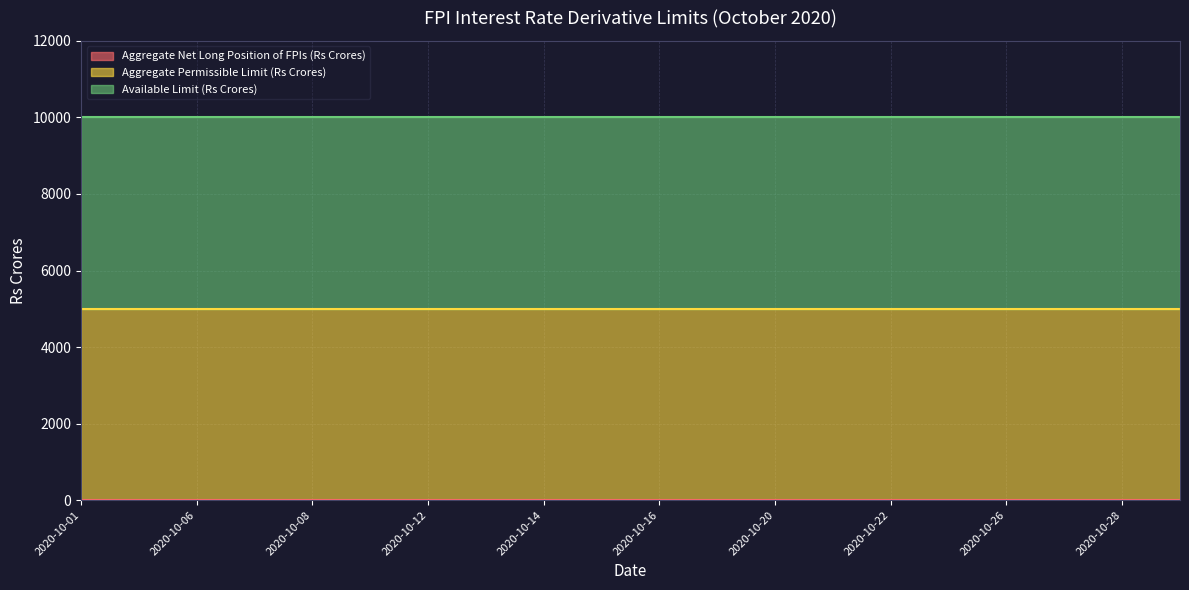

Rank the categories by Available Limit (Rs Crores) value from highest to lowest.

2020-10-01, 2020-10-05, 2020-10-06, 2020-10-07, 2020-10-08, 2020-10-09, 2020-10-12, 2020-10-13, 2020-10-14, 2020-10-15, 2020-10-16, 2020-10-19, 2020-10-20, 2020-10-21, 2020-10-22, 2020-10-23, 2020-10-26, 2020-10-27, 2020-10-28, 2020-10-29